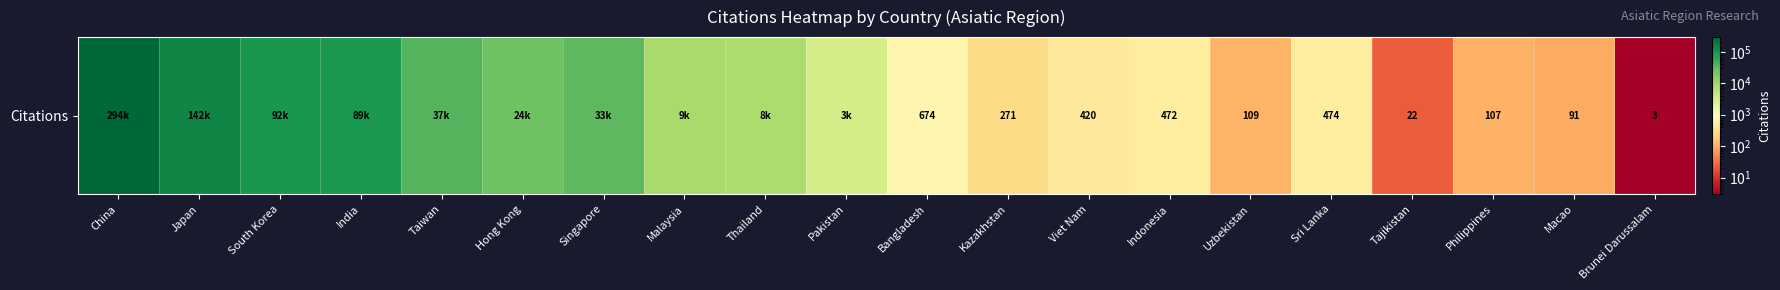

The chart shows a value of 92245 at South Korea. True or false?

True